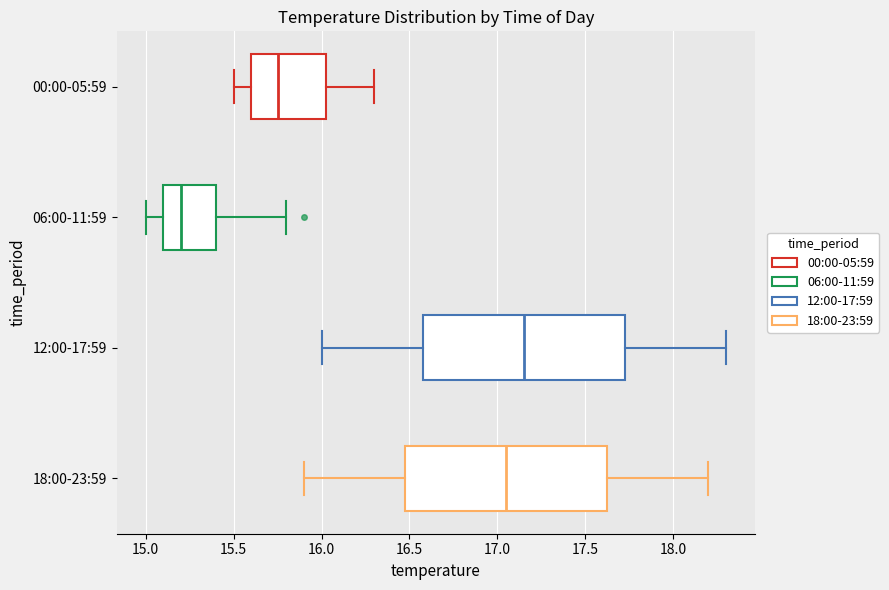

Which box has the furthest to the left median line?

06:00-11:59